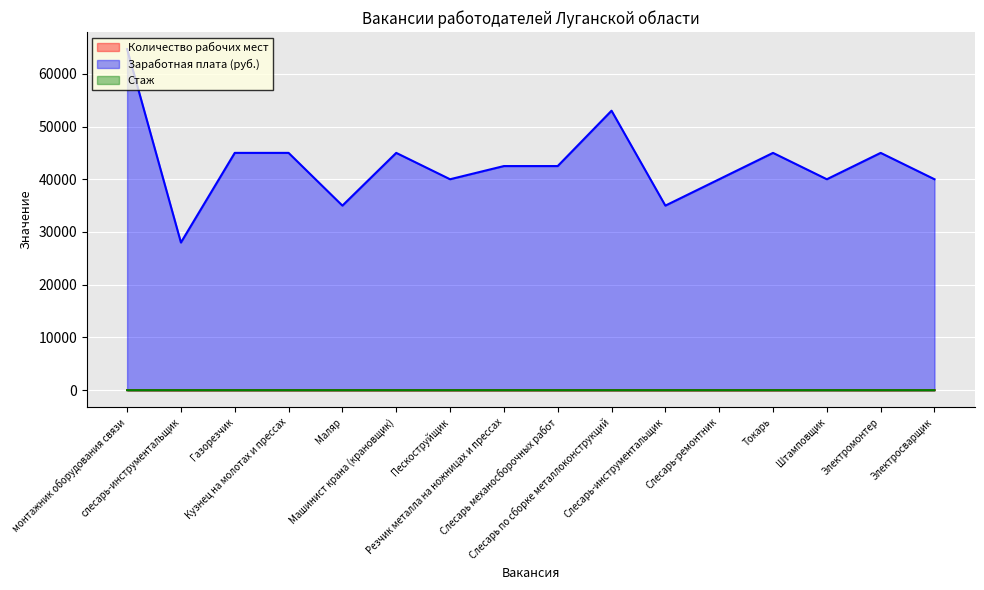

Count the Стаж values in the range 0 to 1.

16